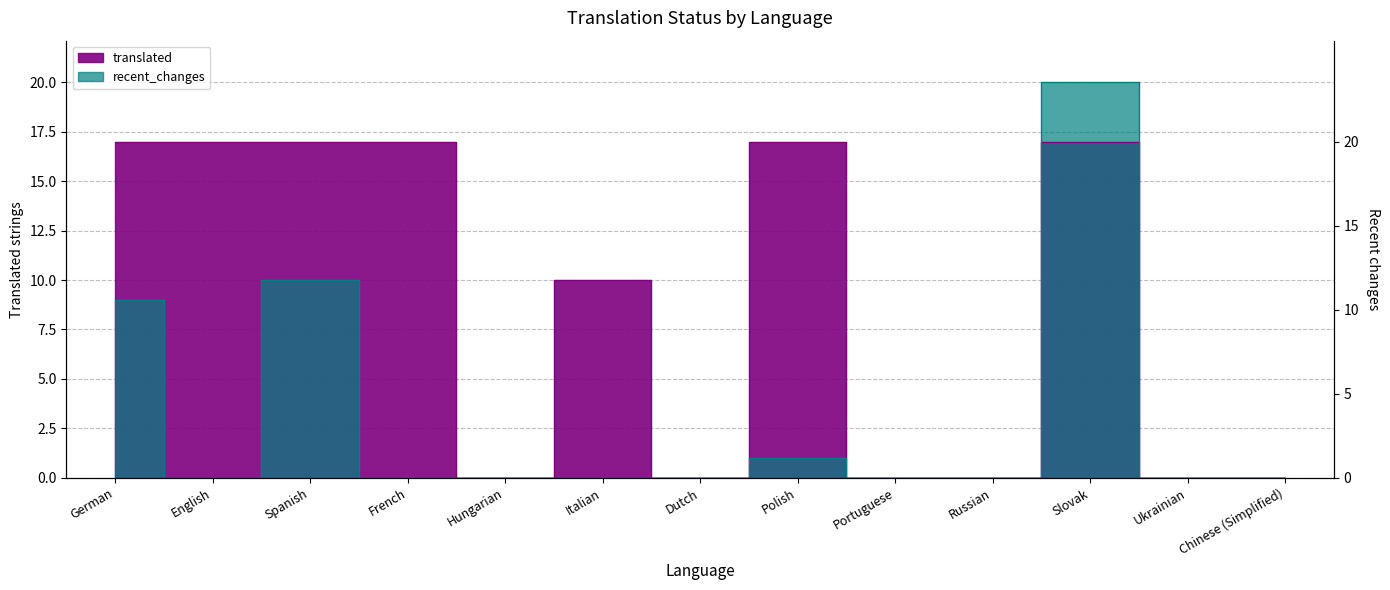

The translated series shows 6 at English. True or false?

False